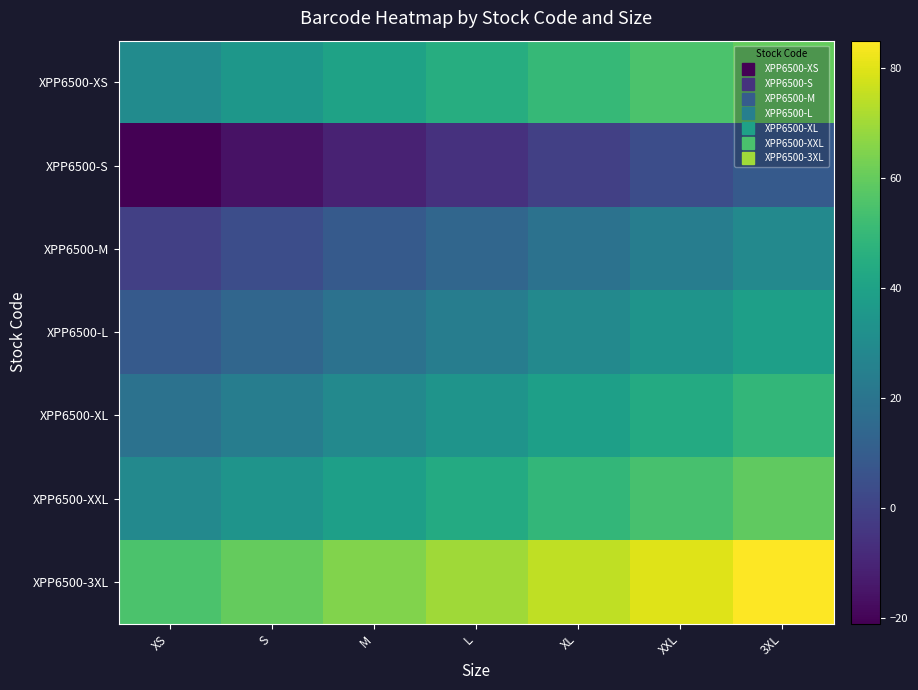

Reading right to left, extract all data points from this chart.

XPP6500-XS: 3XL=60	XXL=55	XL=50	L=45	M=40	S=35	XS=30
XPP6500-S: 3XL=9	XXL=4	XL=-1	L=-6	M=-11	S=-16	XS=-21
XPP6500-M: 3XL=29	XXL=24	XL=19	L=14	M=9	S=4	XS=-1
XPP6500-L: 3XL=39	XXL=34	XL=29	L=24	M=19	S=14	XS=9
XPP6500-XL: 3XL=49	XXL=44	XL=39	L=34	M=29	S=24	XS=19
XPP6500-XXL: 3XL=59	XXL=54	XL=49	L=44	M=39	S=34	XS=29
XPP6500-3XL: 3XL=85	XXL=80	XL=75	L=70	M=65	S=60	XS=55